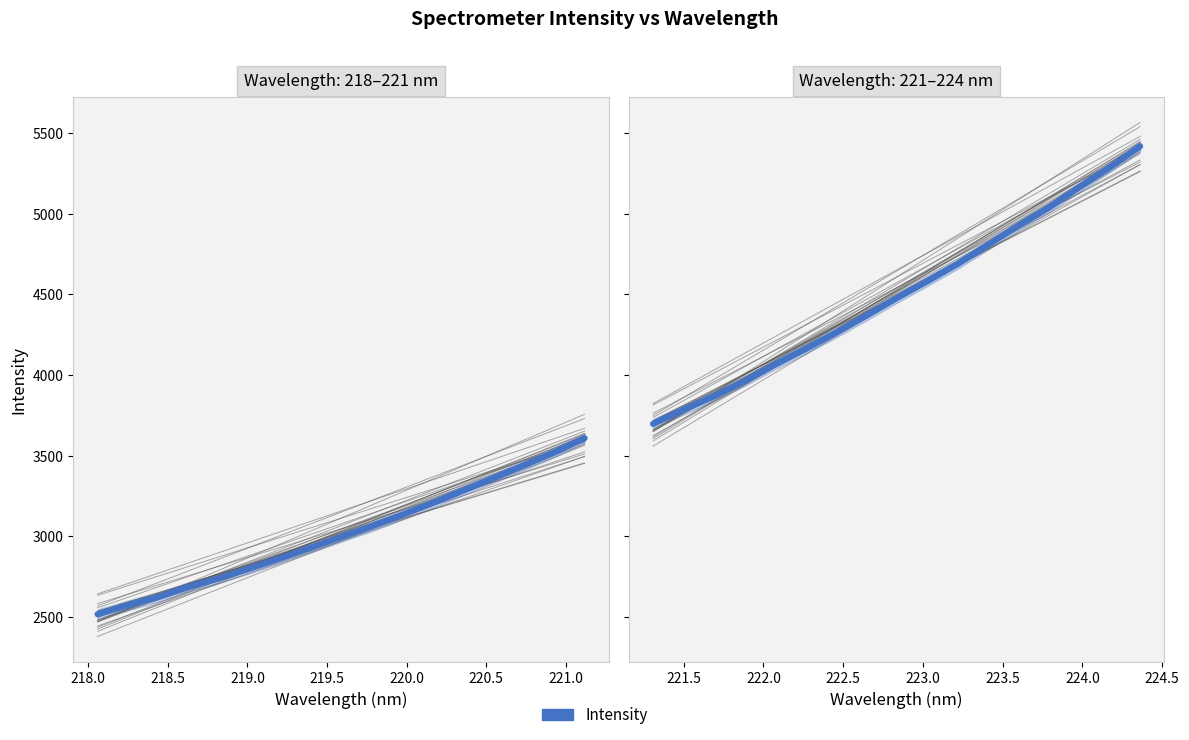

What is the sum of all values?

76567.0